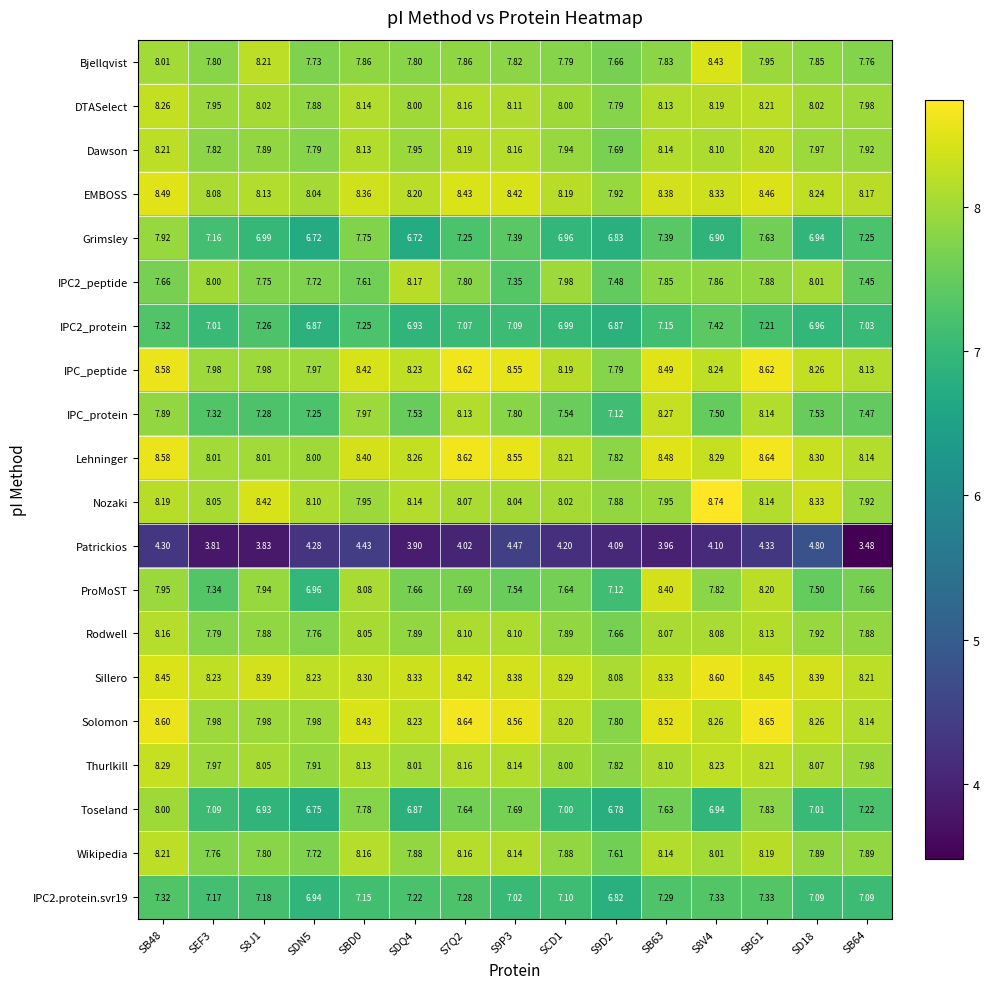

How many data points in EMBOSS are less than 8?

1